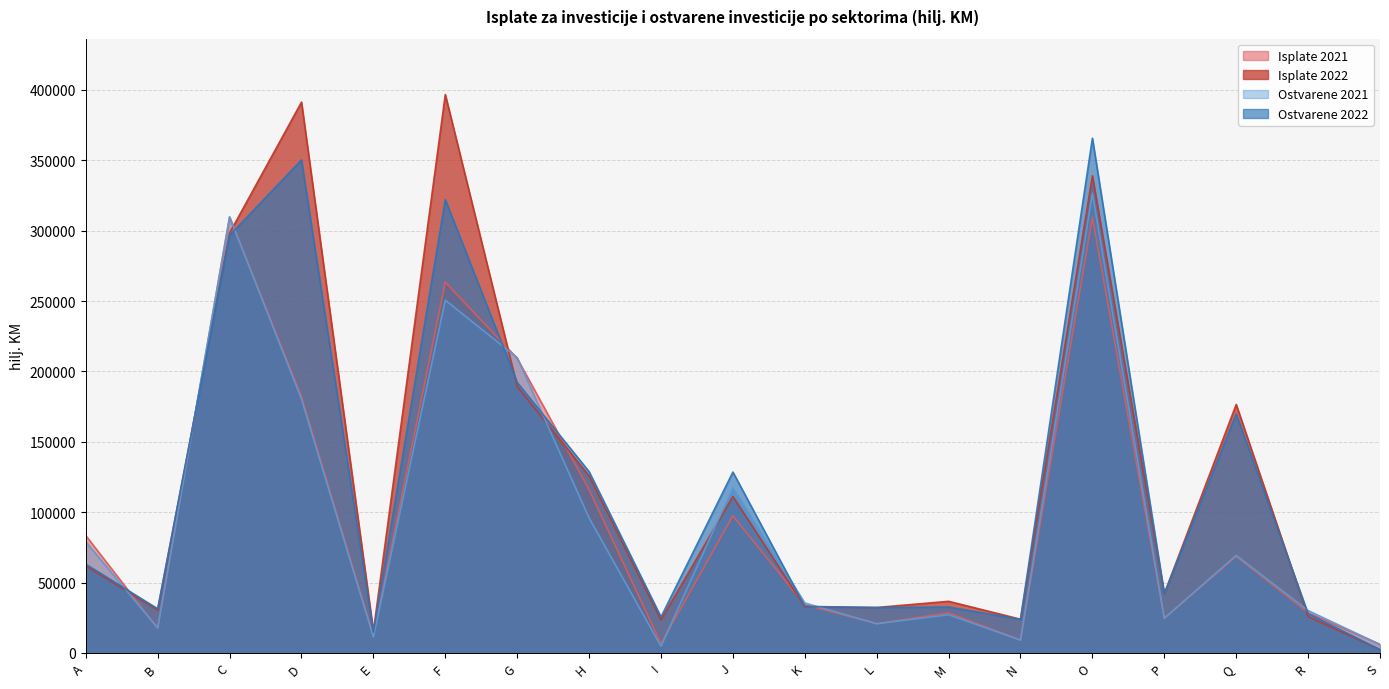

Which series has the widest spread of values?

Isplate 2022